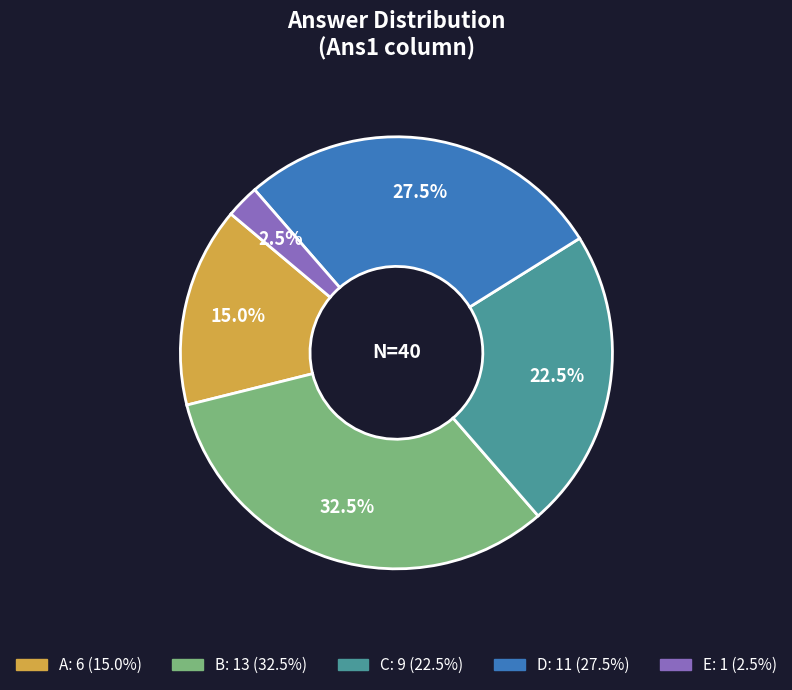

Is the sum of D and B greater than half?

Yes